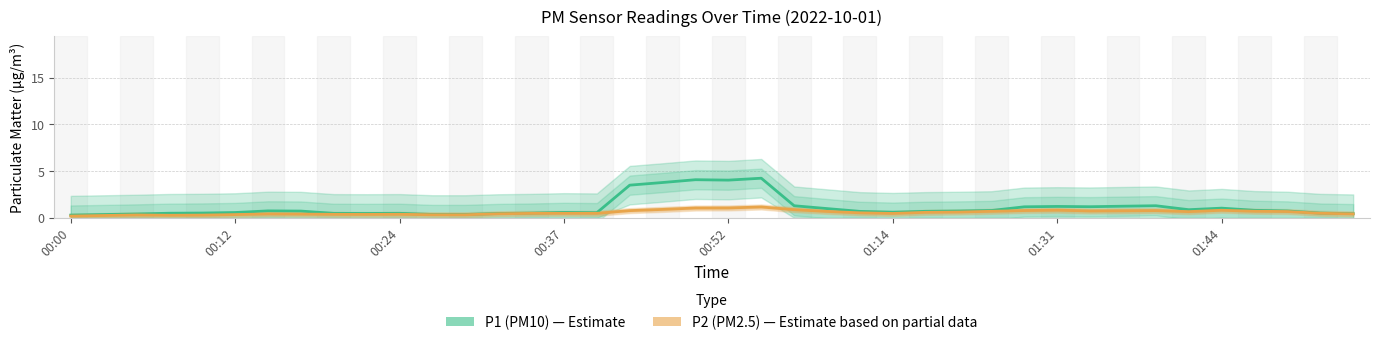

What are all the series names shown in the legend?

P1 (PM10), P2 (PM2.5)